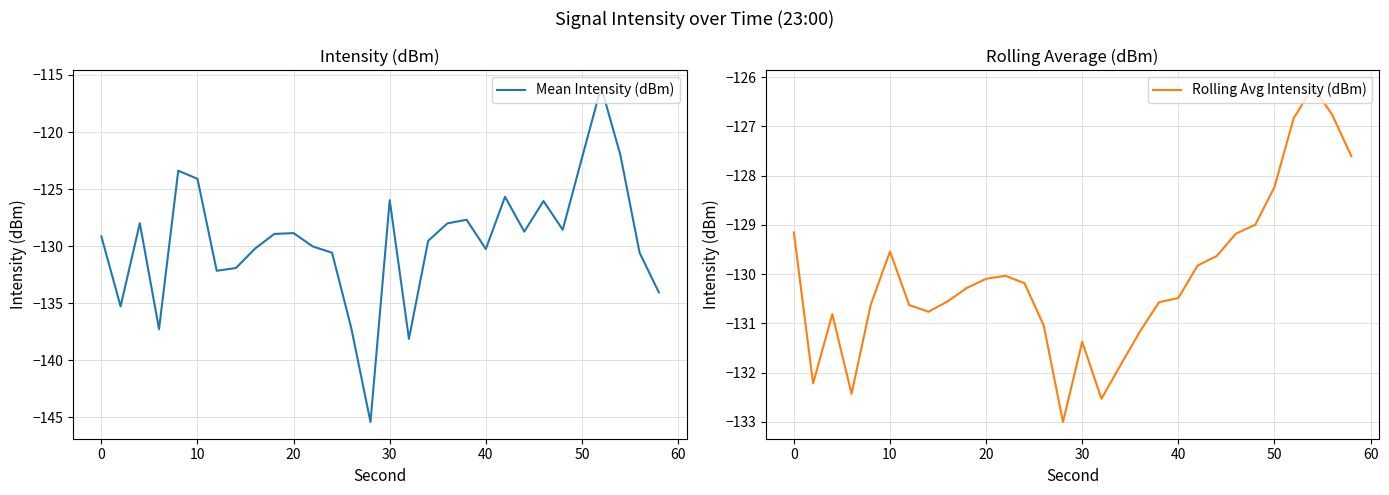

Is it true that Mean Intensity (dBm) equals -180.5 at 40?

False